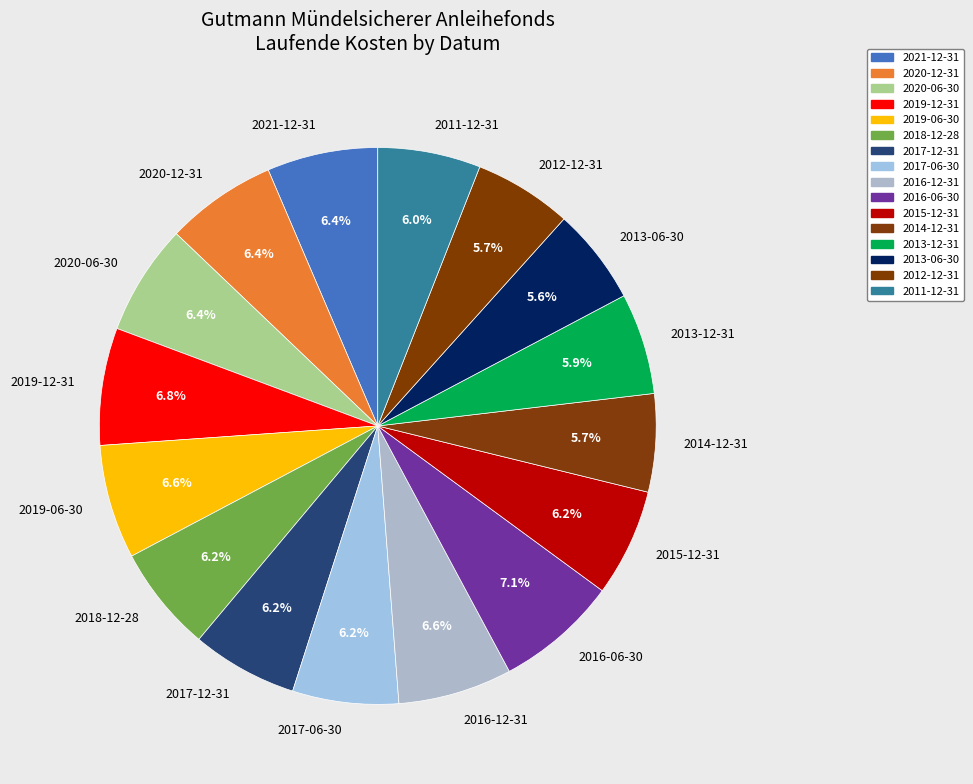

Is there any slice that represents more than half of the pie?

No